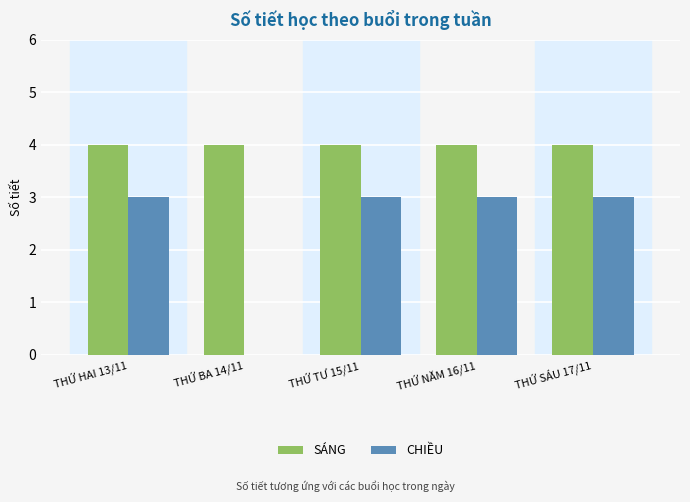

What is the greatest value displayed?

4